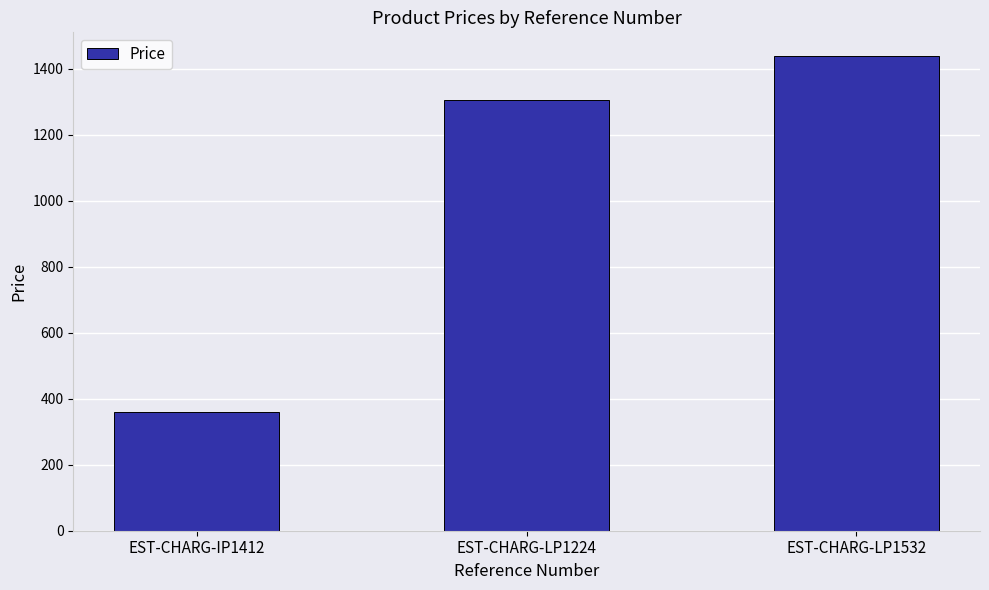

Count the number of values greater than 1306.

2